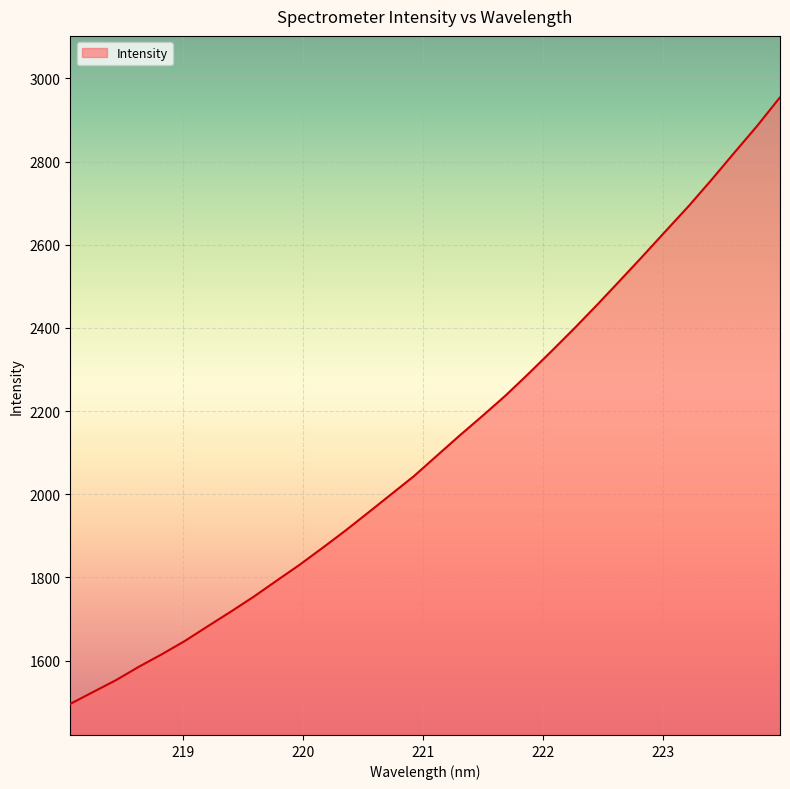

What is the maximum value shown in the chart?

2954.8